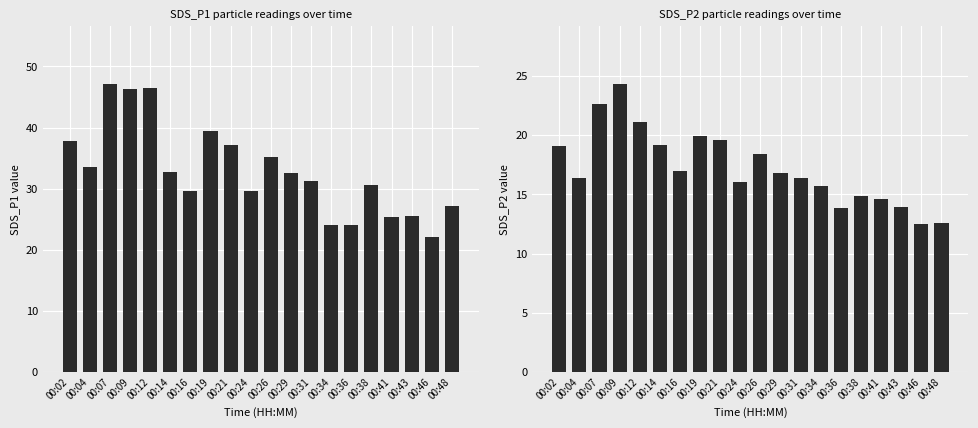

Which category has the highest value in the SDS_P2 series?

00:09